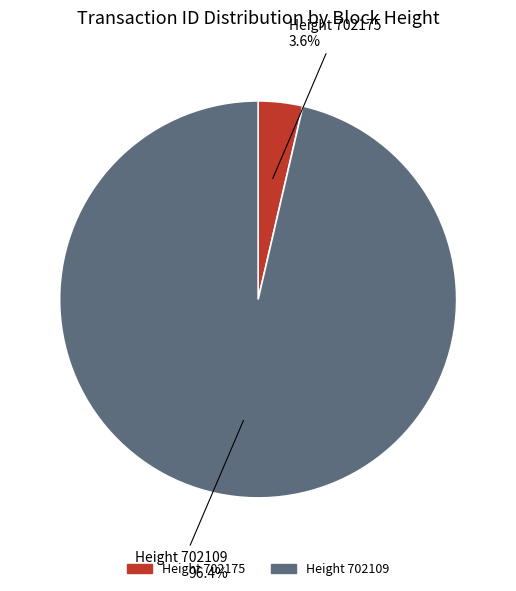

Is there a majority slice in this chart?

Yes